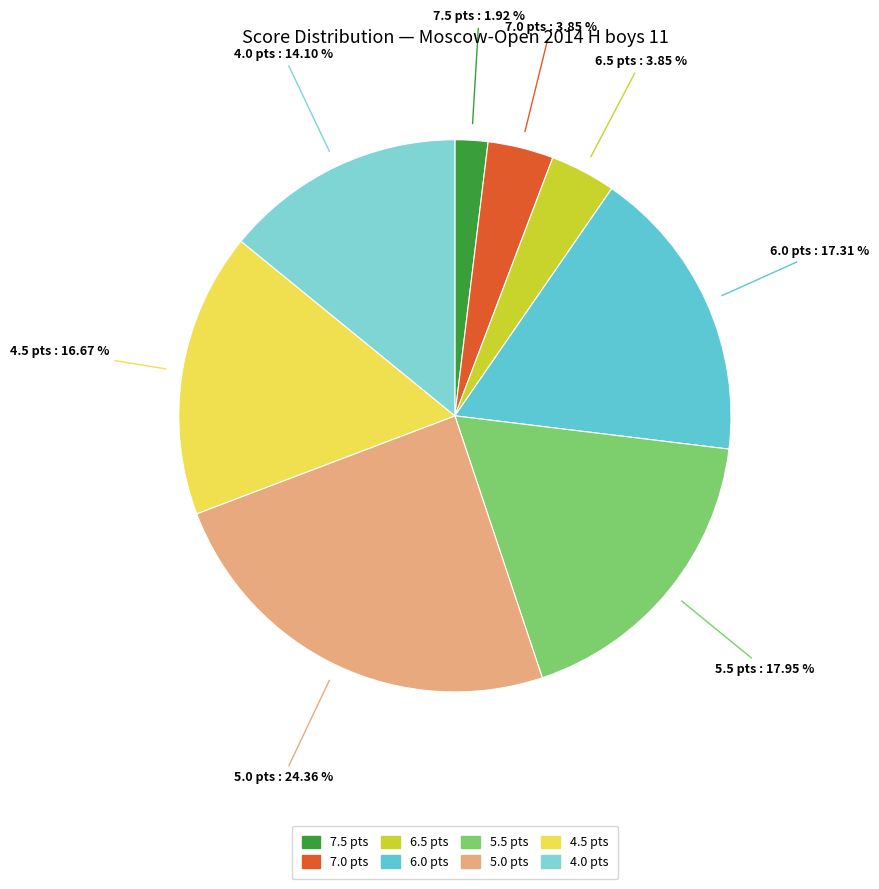

To the nearest percent, what percentage of the pie is 7.5?

2%